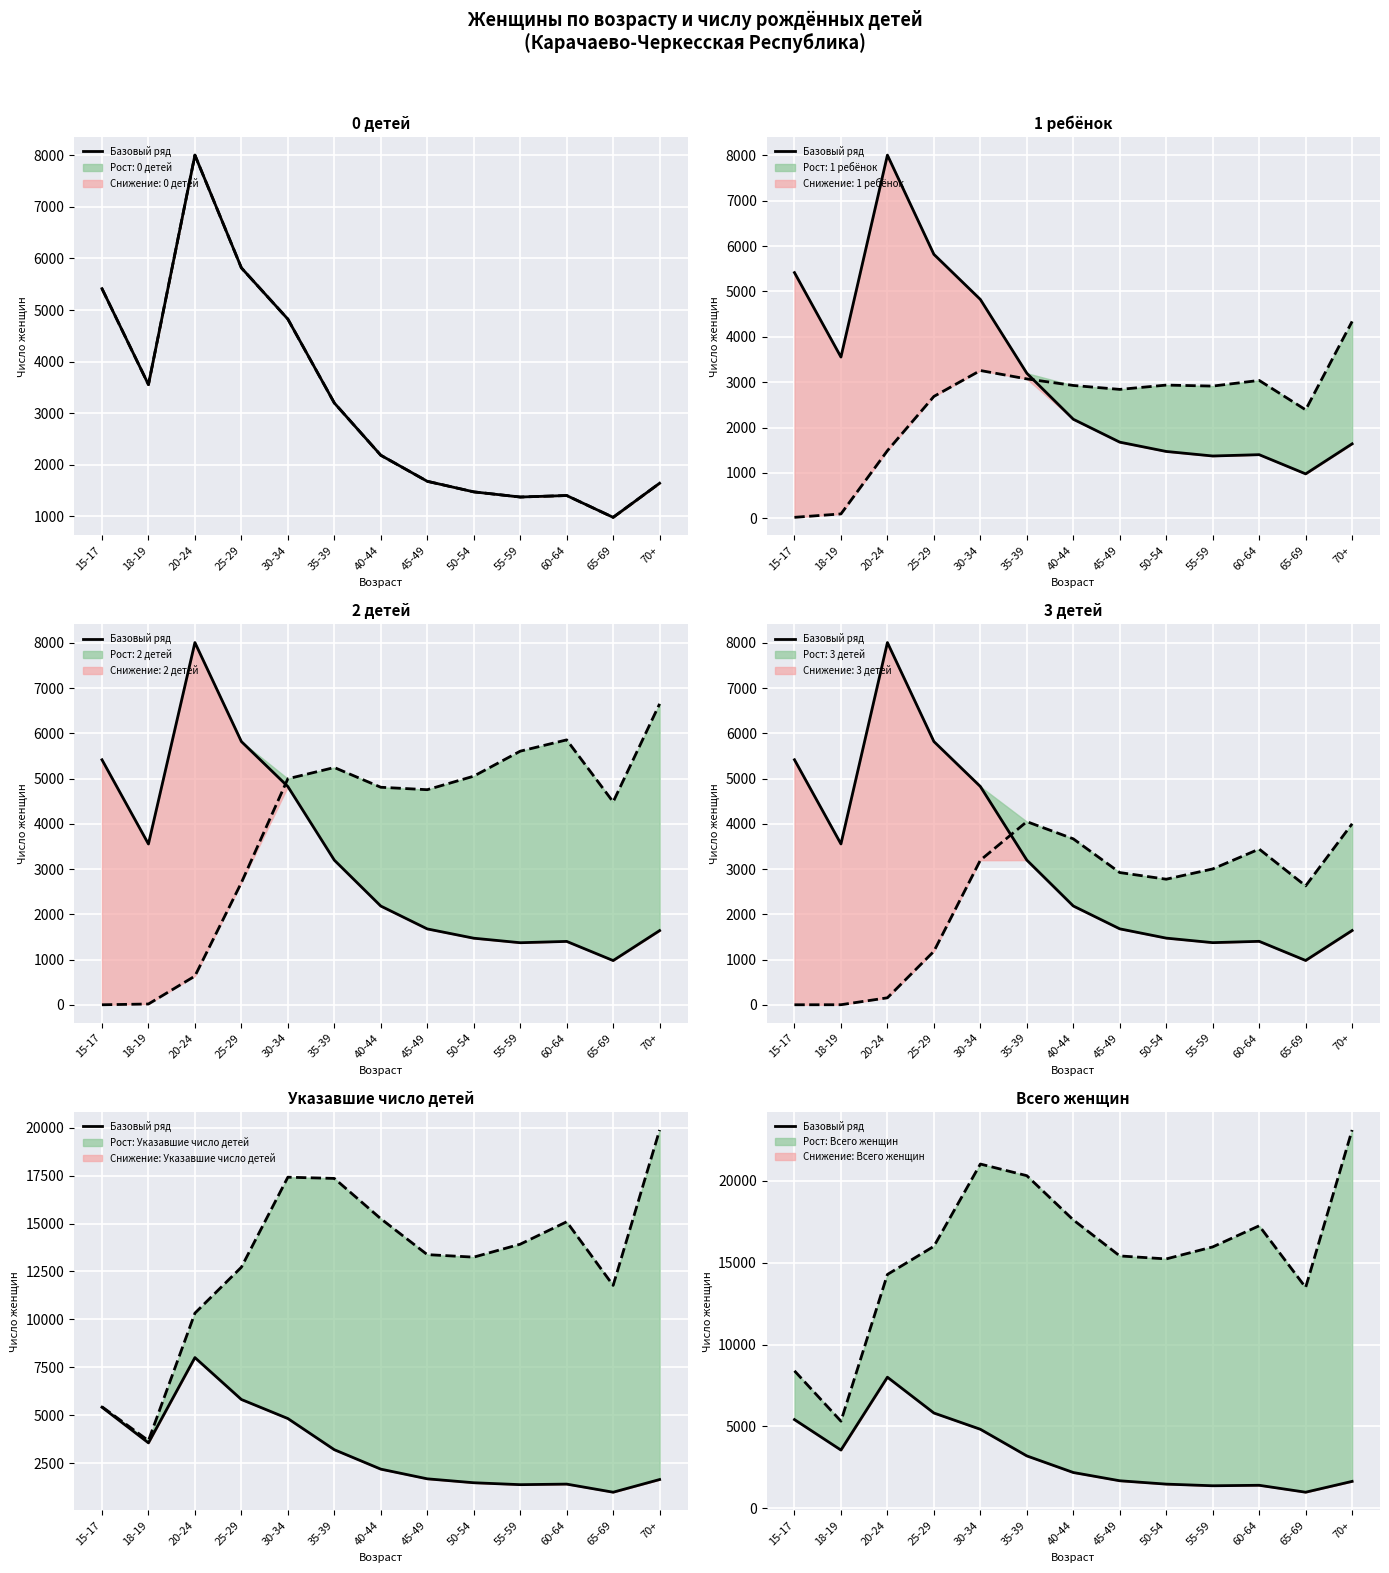

Which series changed the most between 30-34 and 50-54?

Всего